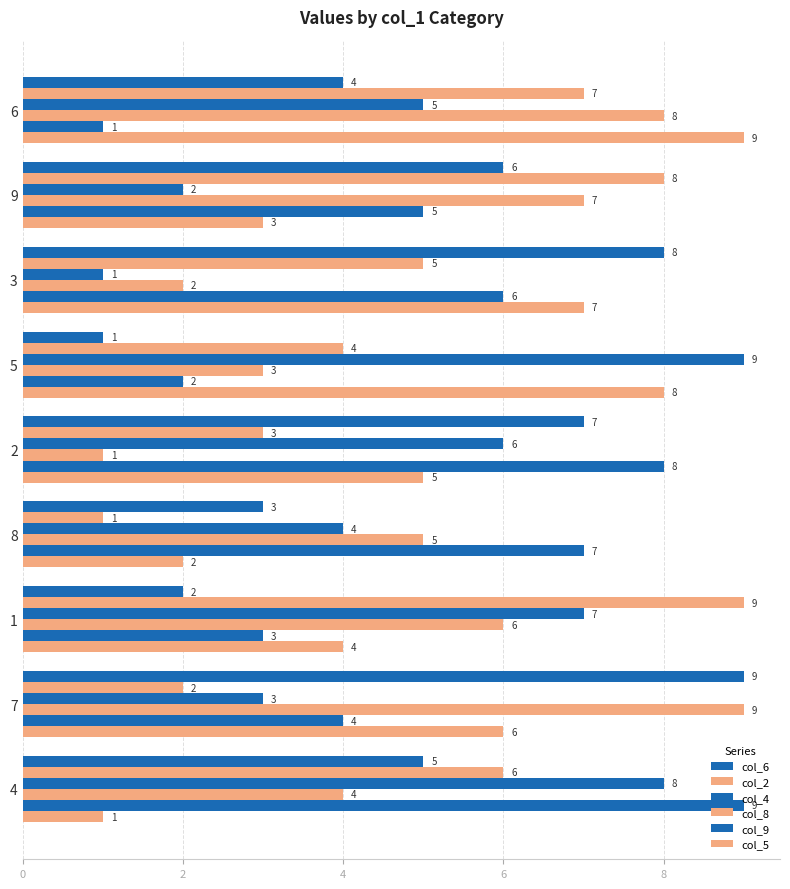

How many distinct data groups are displayed?

6